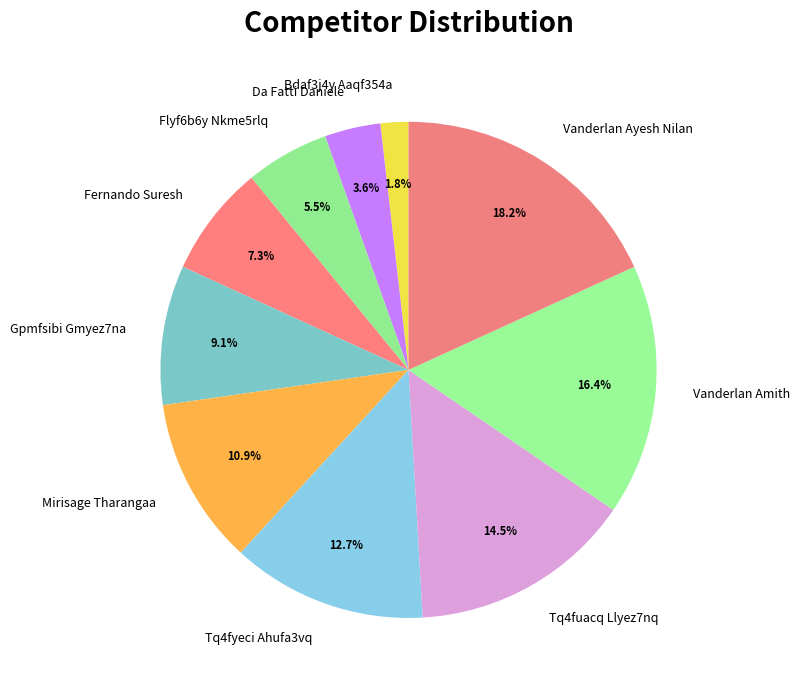

To the nearest percent, what percentage of the pie is Fernando Suresh?

7%